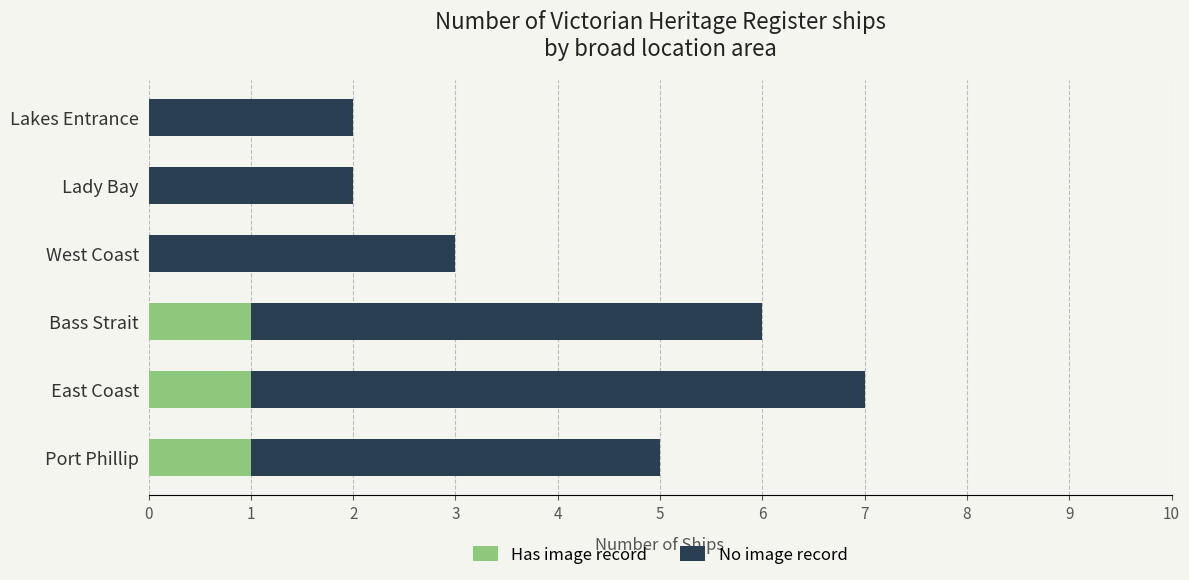

What is the total value across all series at Port Phillip?

5